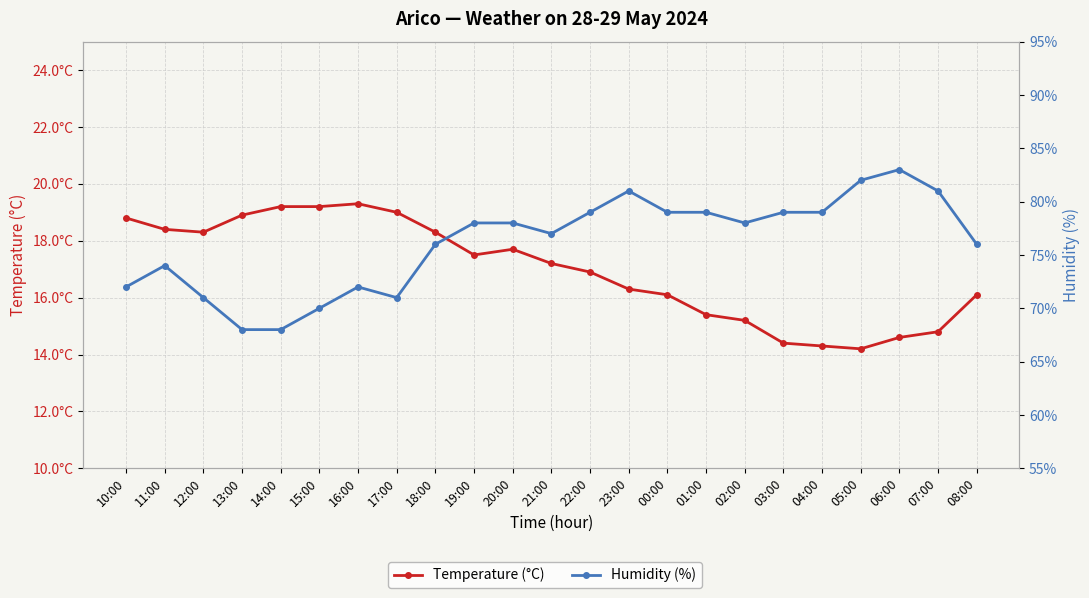

At which category does the chart reach its minimum across all series?

05:00